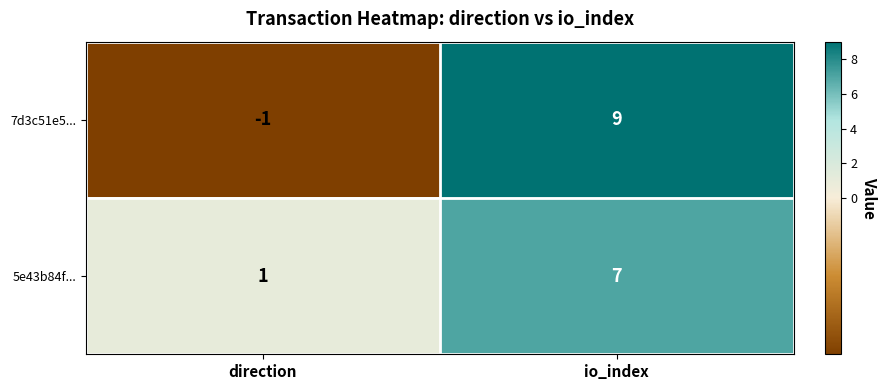

Is it true that 7d3c51e5... equals -1 at direction?

True